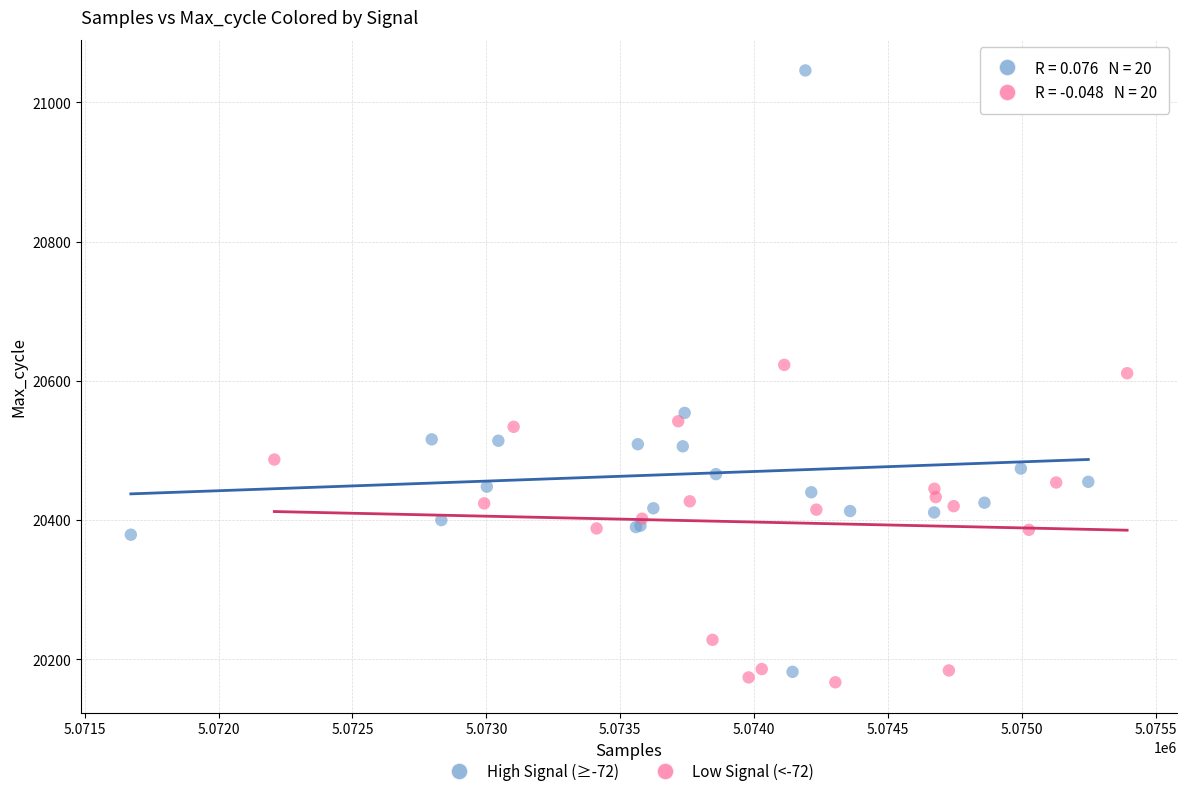

Which series has the widest spread of Y values?

High Signal (≥-72)